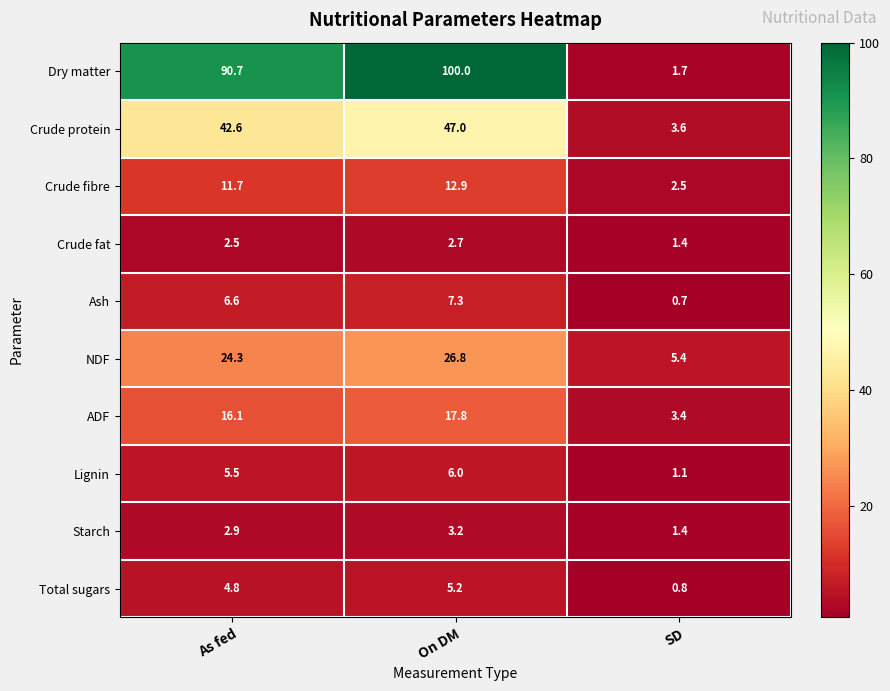

Which series has the widest spread of values?

Dry matter